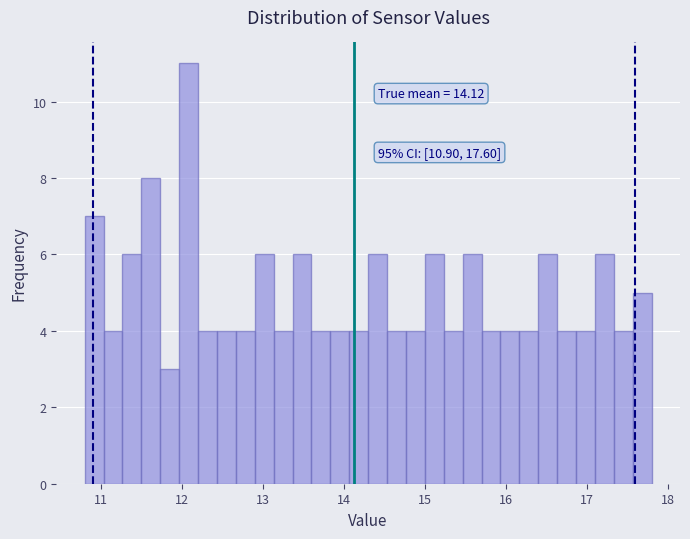

Read against the x-axis, roughly where is the centre of the tallest bar?

12.1